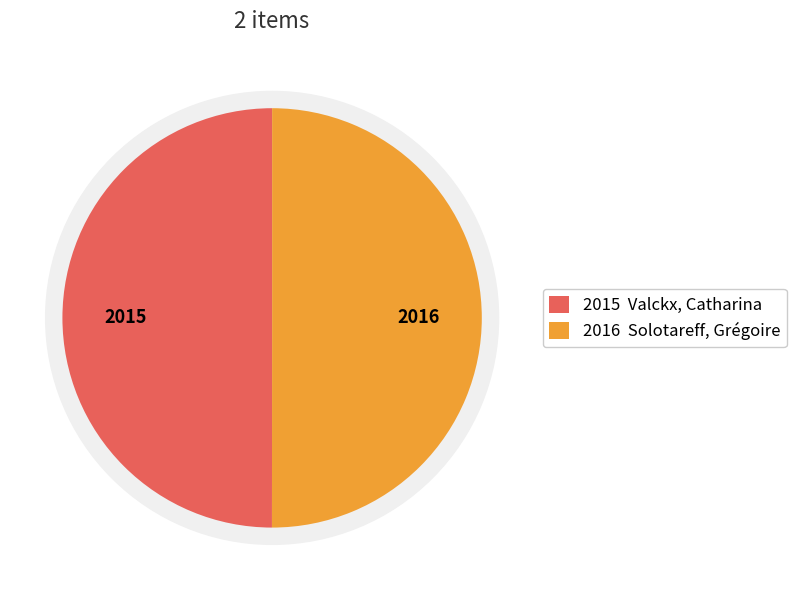

Is it true that Valckx, Catharina is 37% of the pie?

False